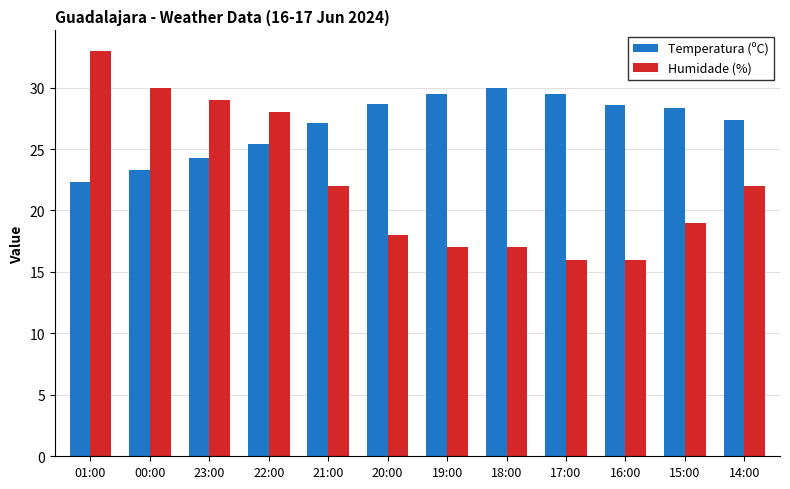

Which series has the largest total across all categories?

Temperatura (ºC)